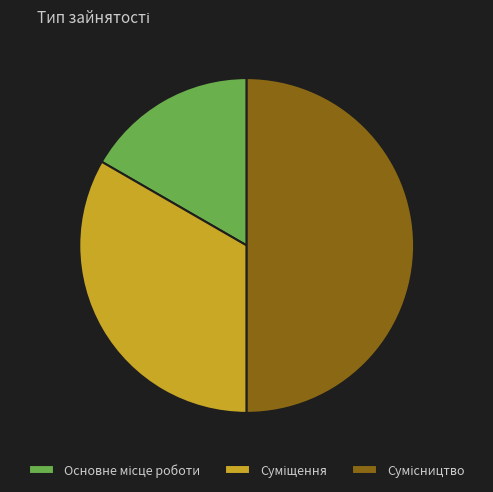

Is it true that Сумісництво is 50% of the pie?

True